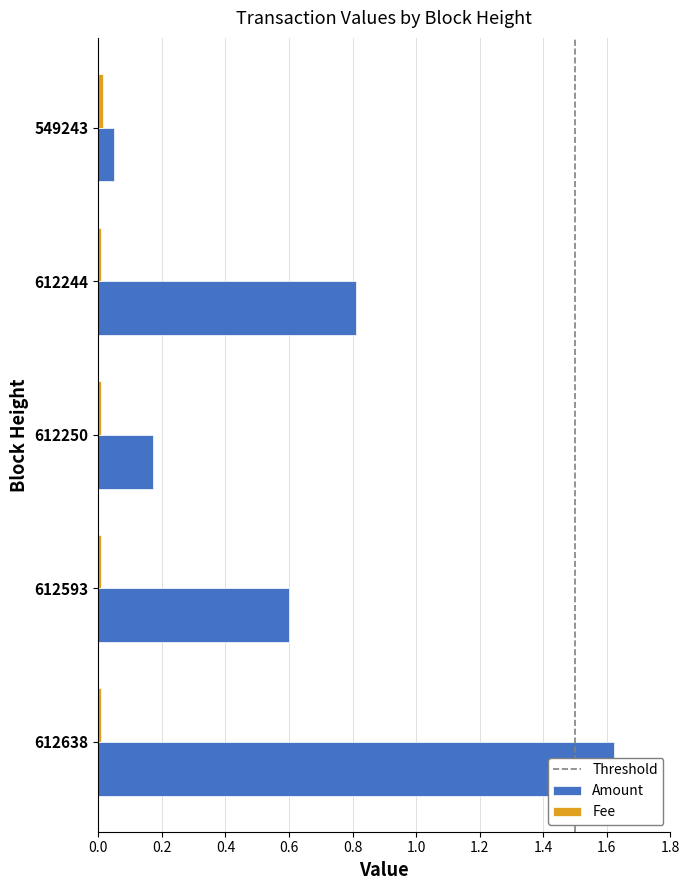

What is the sum of all Amount values?

3.3